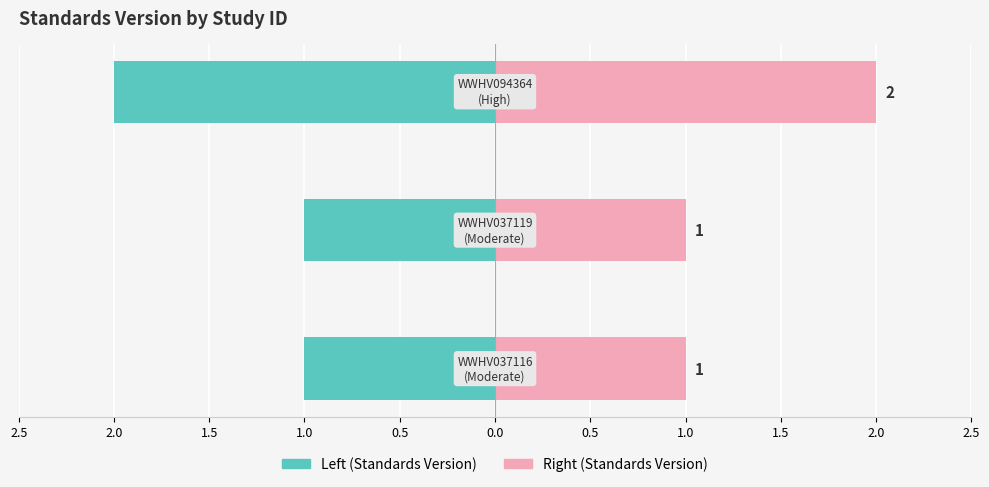

Count the Standards Version (left) values in the range -2 to -1.

3